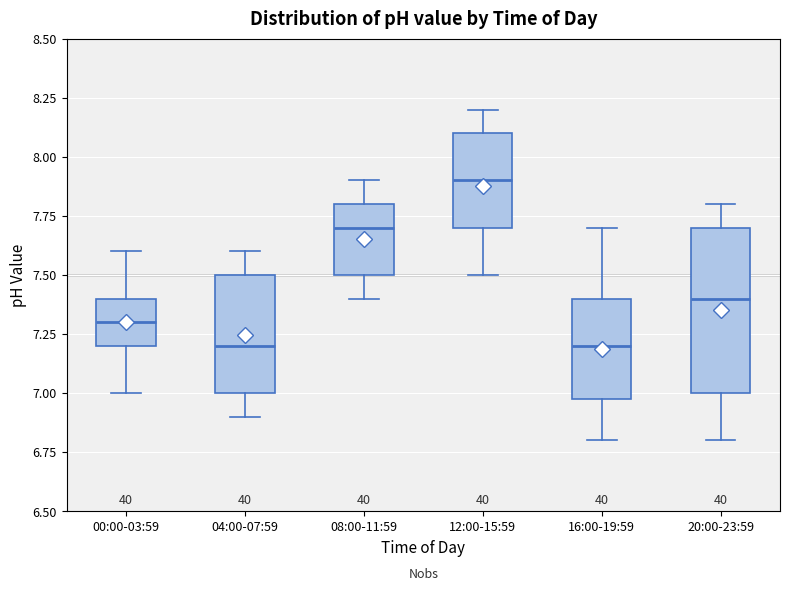

Reading left to right, read every box against the y-axis: the position of its median line, the range the box covers, and the ends of its whiskers. The values are not printed on the chart, so give them approximately, as read against the axis.

00:00-03:59: median 7.3, box 7.2 to 7.4, whiskers 7.0 to 7.6
04:00-07:59: median 7.2, box 7.0 to 7.5, whiskers 6.9 to 7.6
08:00-11:59: median 7.7, box 7.5 to 7.8, whiskers 7.4 to 7.9
12:00-15:59: median 7.9, box 7.7 to 8.1, whiskers 7.5 to 8.2
16:00-19:59: median 7.2, box 7.0 to 7.4, whiskers 6.8 to 7.7
20:00-23:59: median 7.4, box 7.0 to 7.7, whiskers 6.8 to 7.8